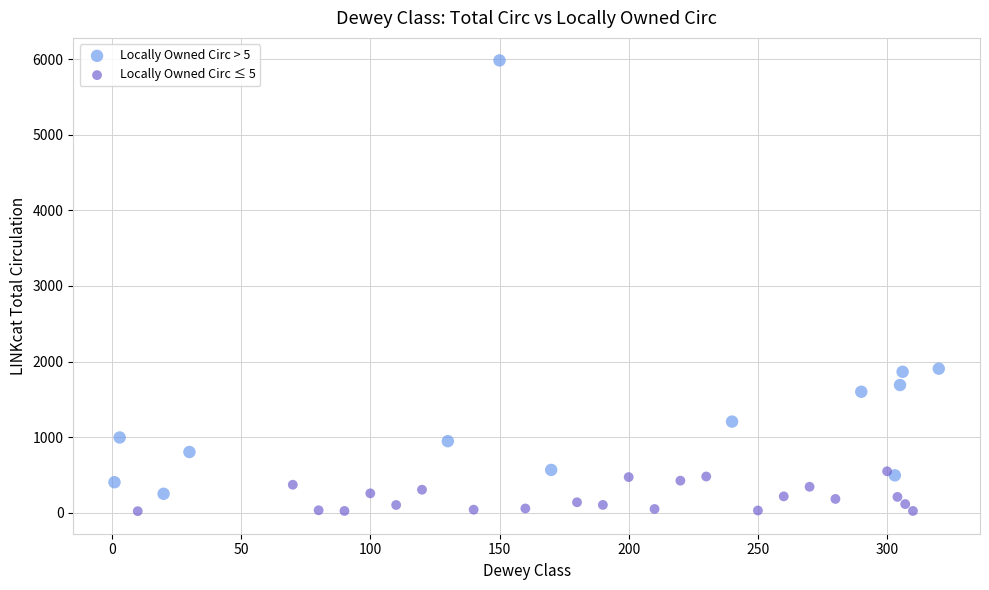

Which series has the widest spread of Y values?

Locally Owned Circ > 5